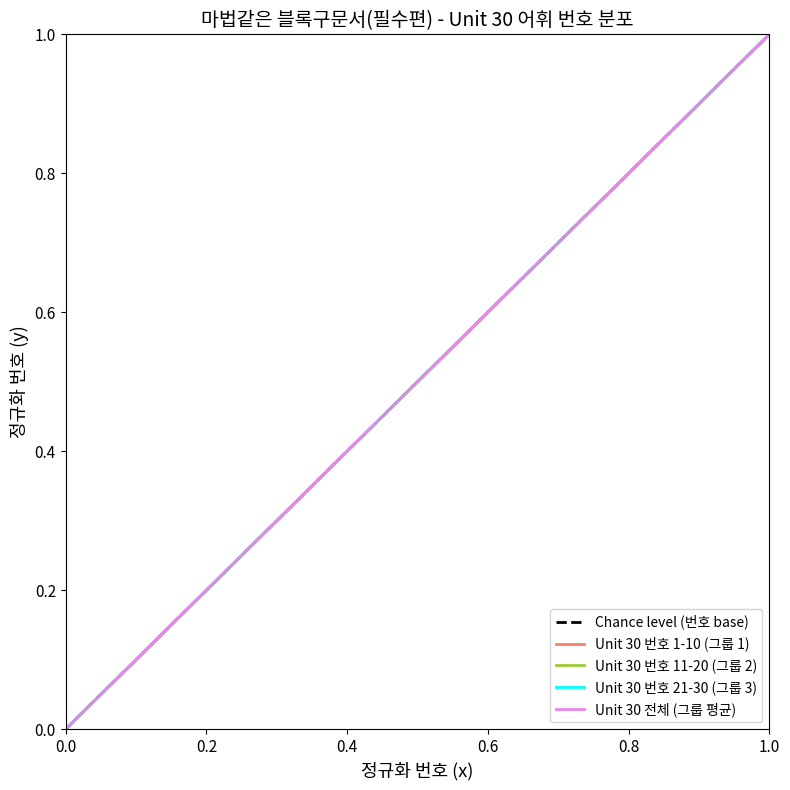

What is the maximum value shown in the chart?

1.0